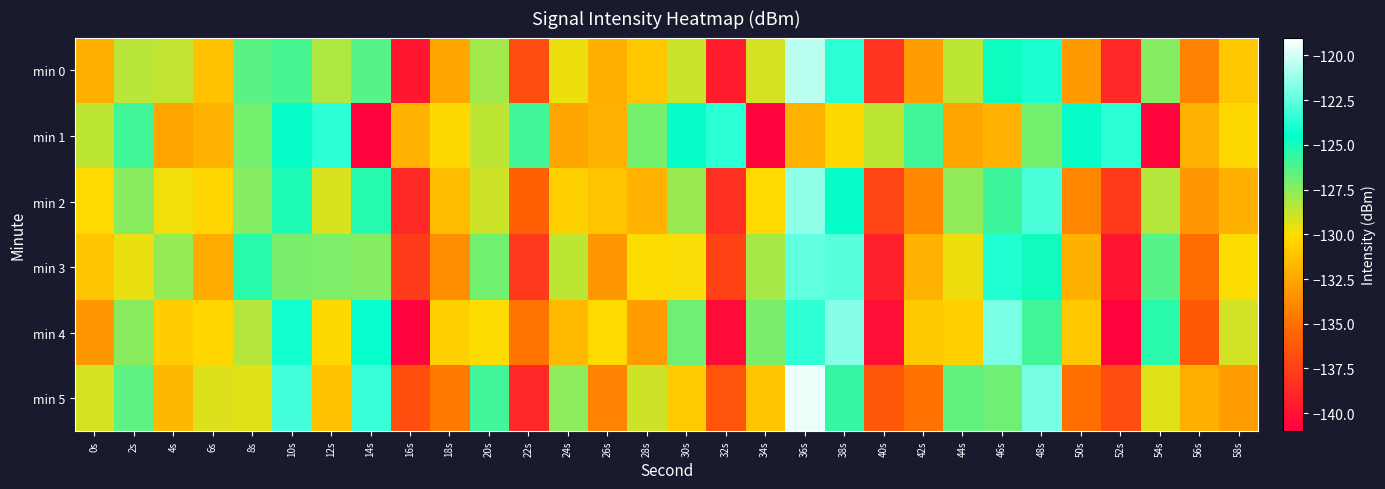

Between 10s and 38s, which is larger?

38s